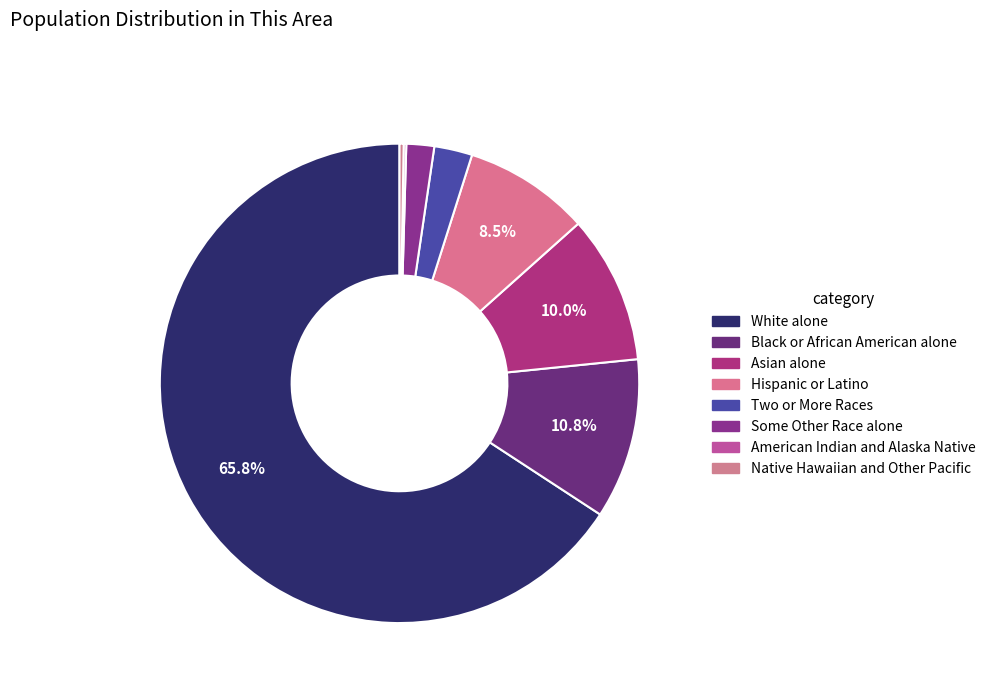

To the nearest percent, what is the difference between the largest and smallest slice percentages?

66%